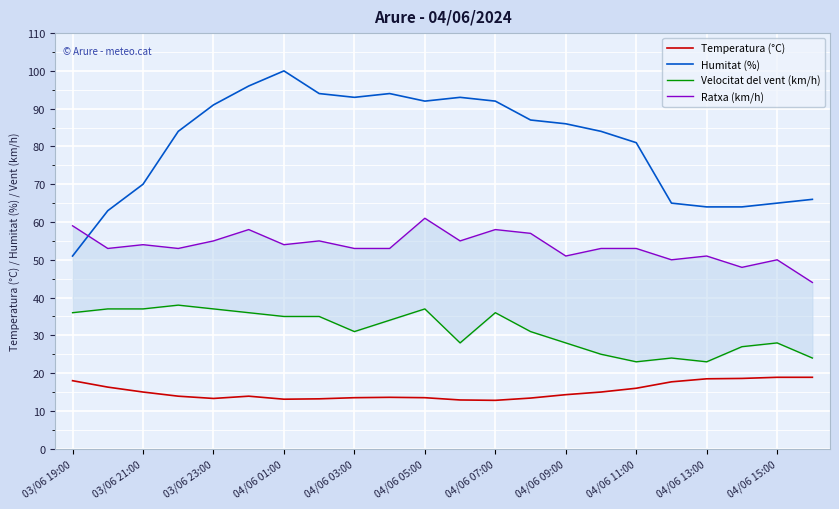

Rank the series by their maximum value, from lowest to highest.

Temperatura (°C), Velocitat del vent (km/h), Ratxa (km/h), Humitat (%)